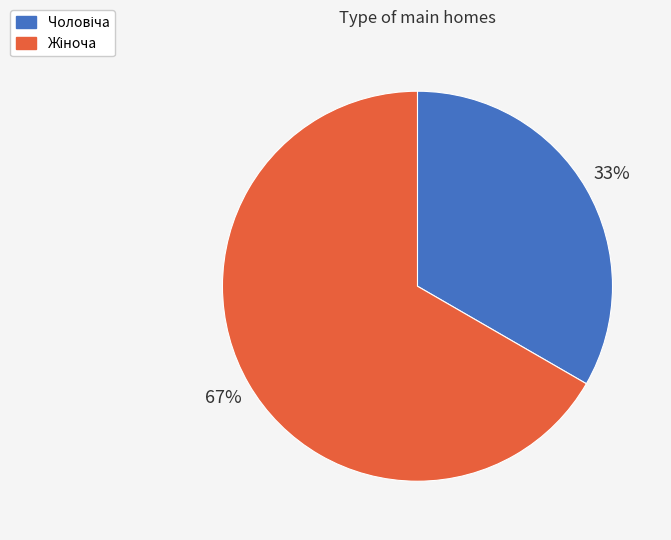

To the nearest percent, what is the average slice percentage?

50%